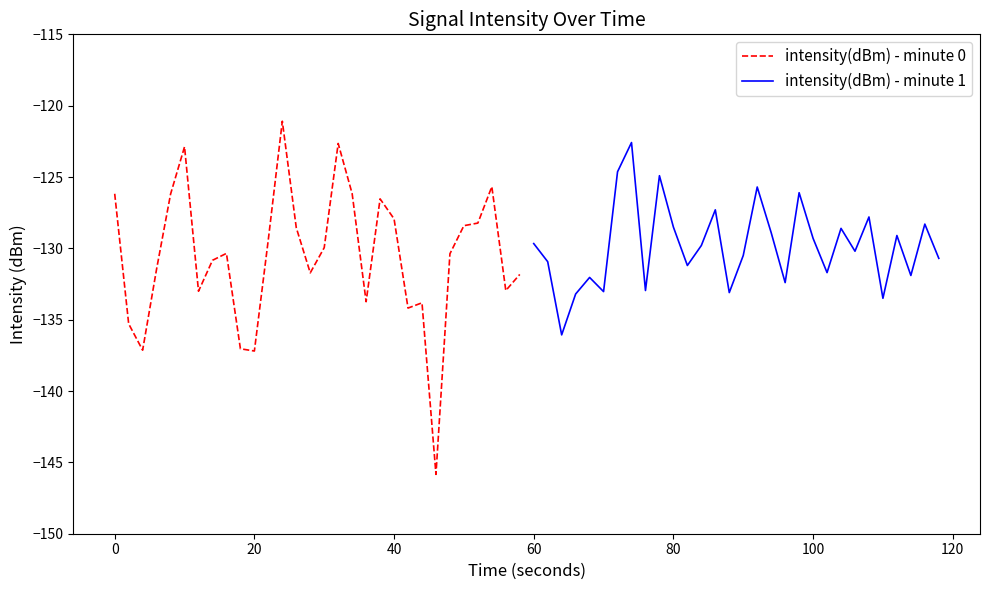

What is the sum of all intensity(dBm) - minute 0 values?

-3916.6